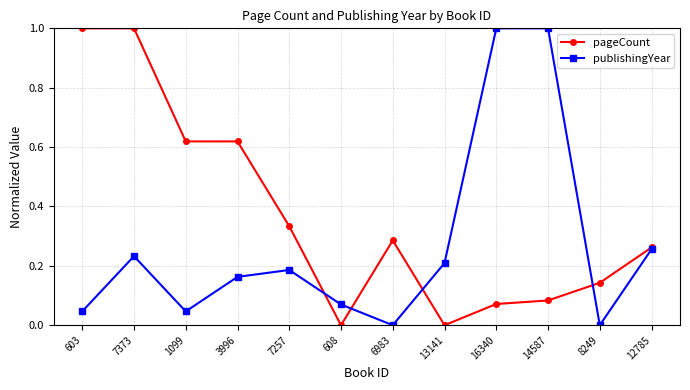

Which series has the largest total across all categories?

pageCount